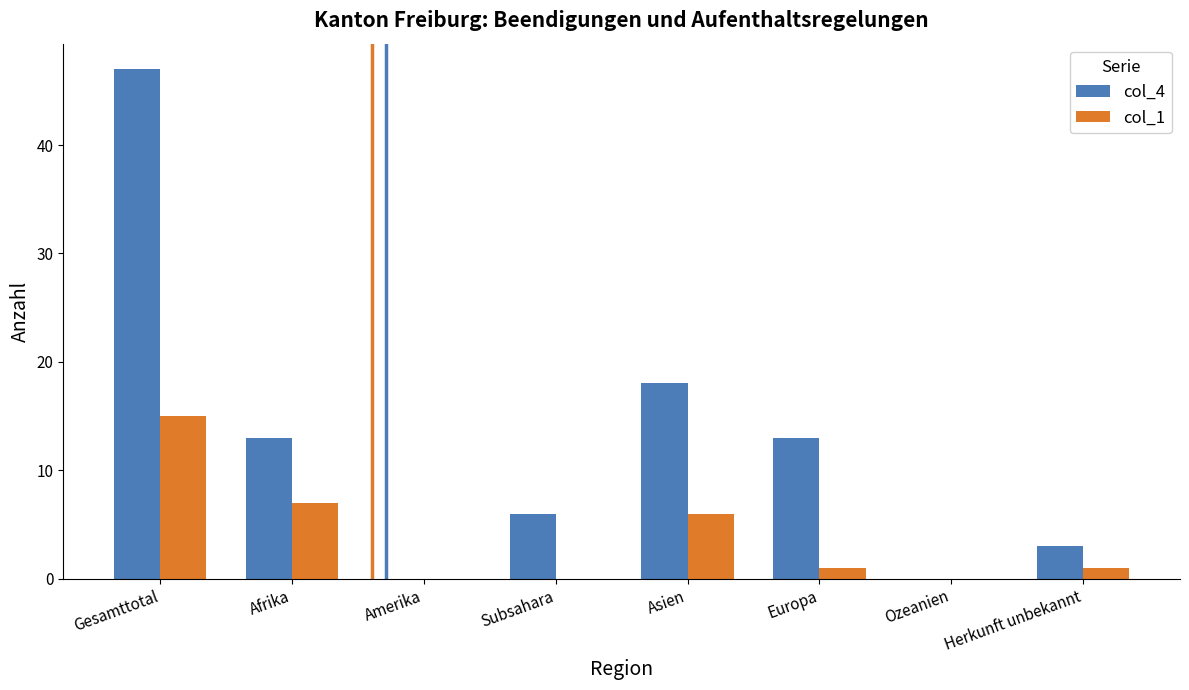

The col_1 series shows 0 at Ozeanien. True or false?

True